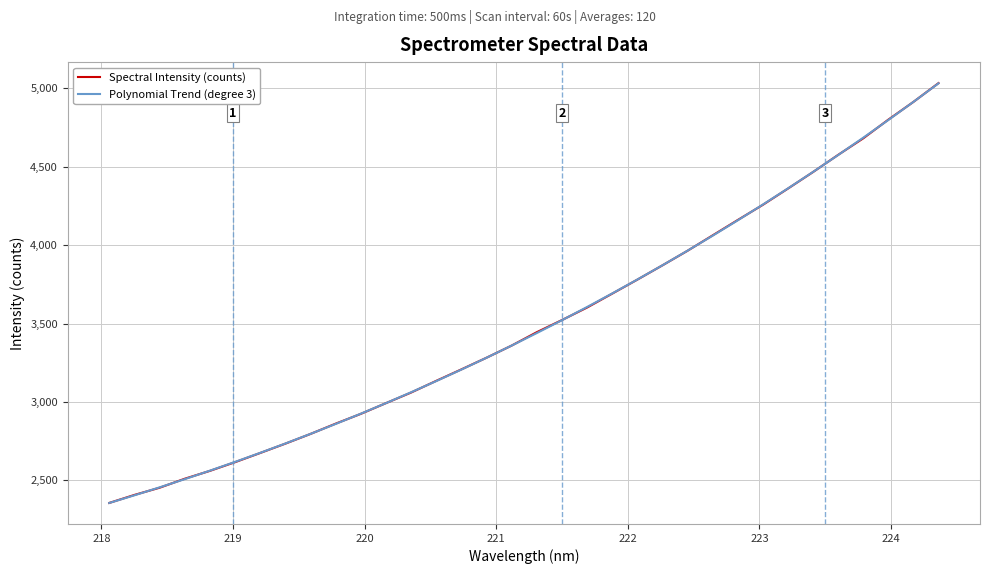

What is the smallest value displayed?

2356.0